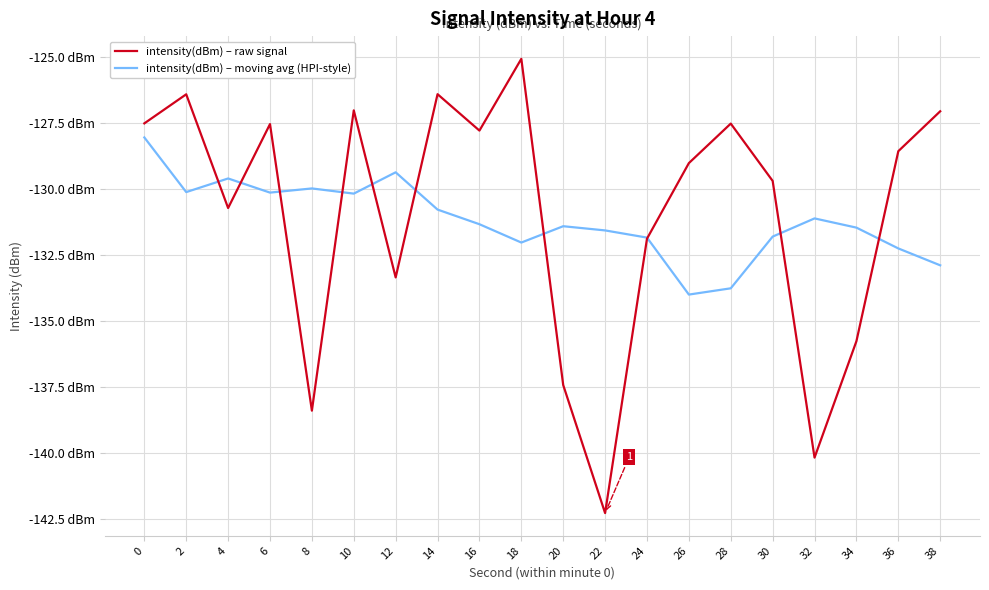

Does the chart have visible grid lines?

Yes